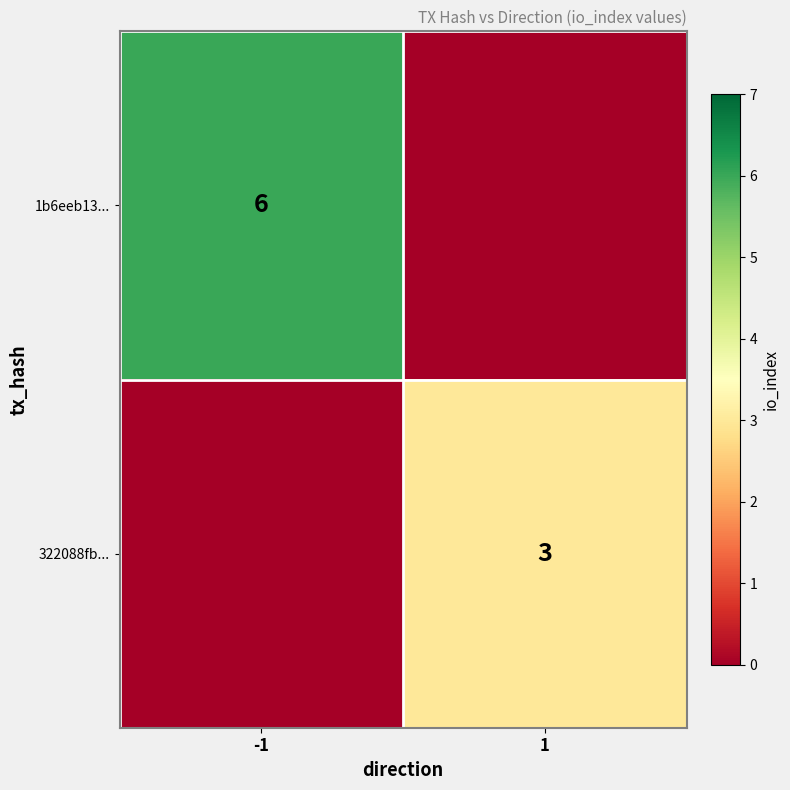

True or false: 1b6eeb13... has a value of 6 at -1.

True